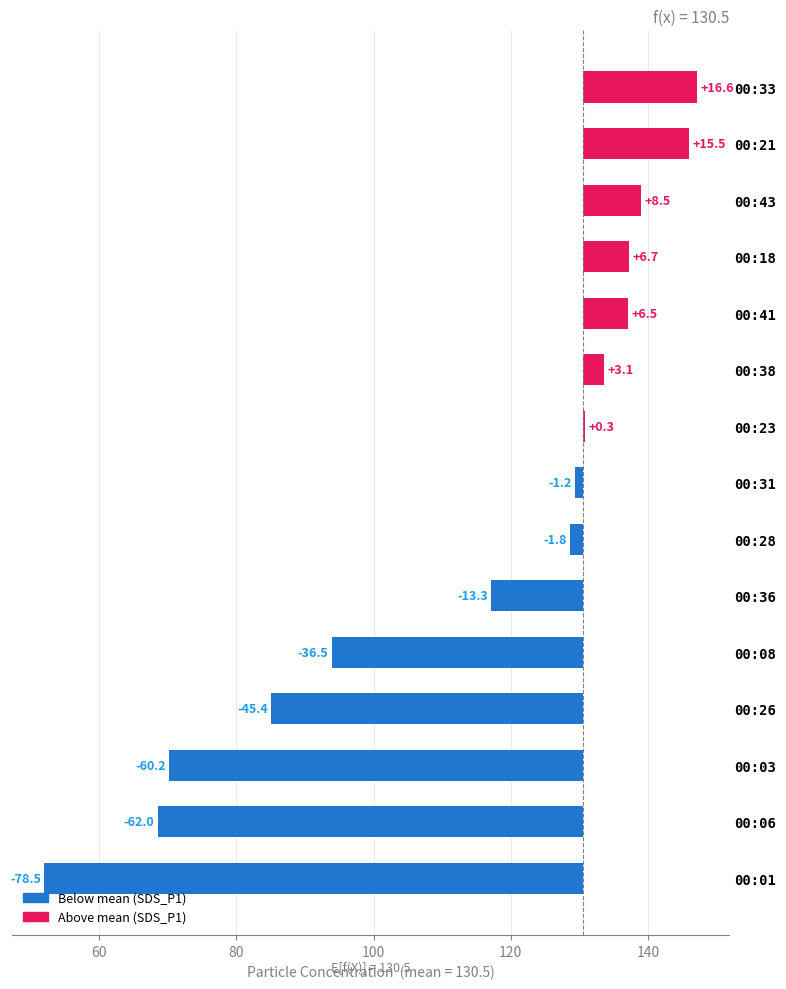

Reading left to right, list all the values displayed in this chart.

-78.5	-62.0	-60.2	-45.4	-36.5	-13.3	-1.8	-1.2	0.3	3.1	6.5	6.7	8.5	15.5	16.6